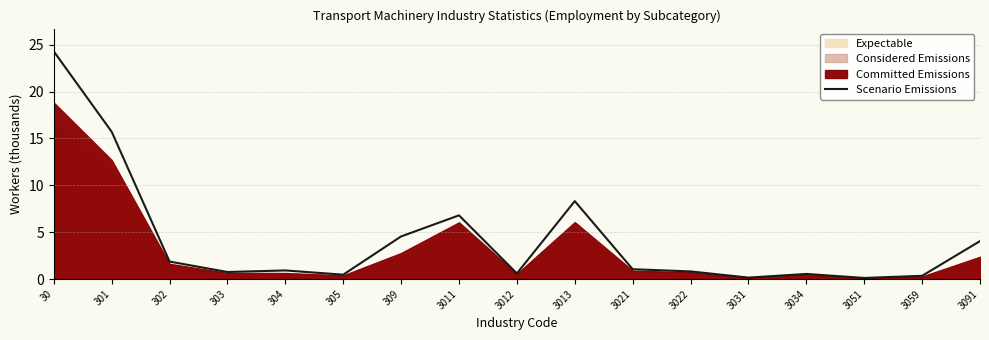

The Scenario Emissions series shows 4.1 at 3091. True or false?

True